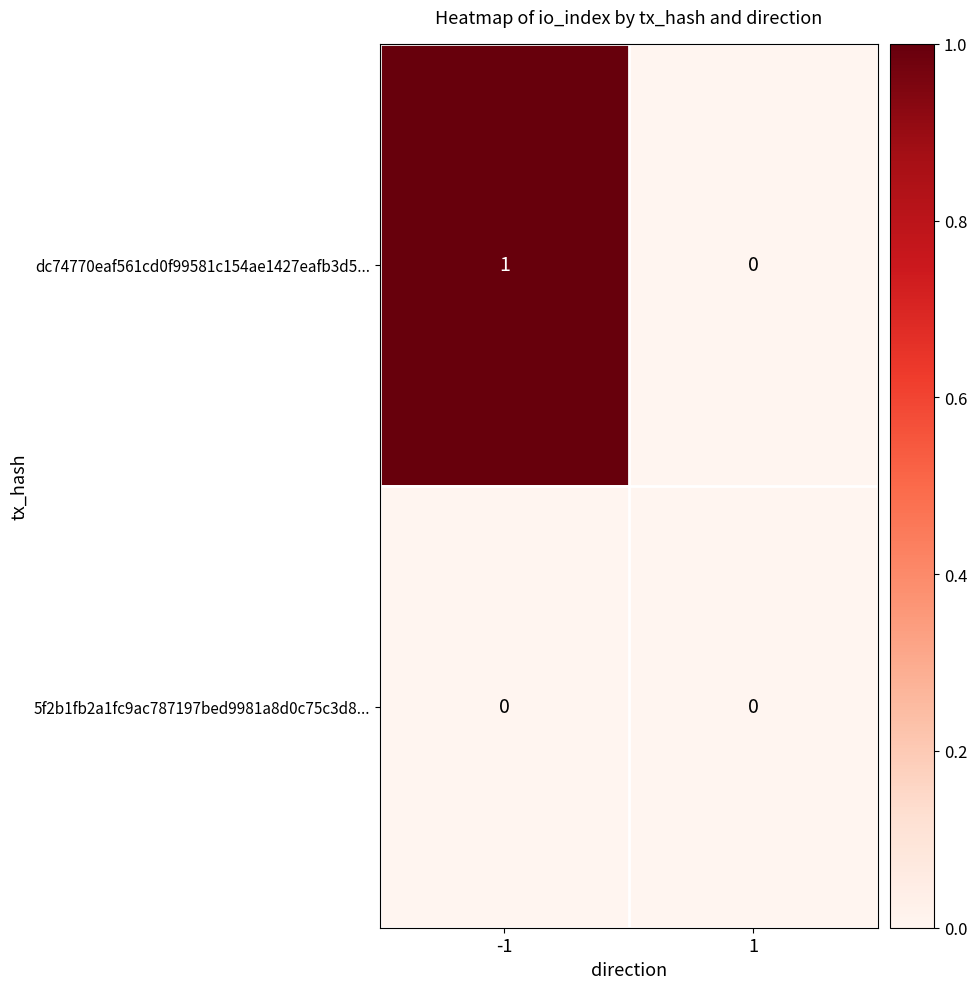

Which series has the largest total across all categories?

dc74770eaf561cd0f99581c154ae1427eafb3d5...